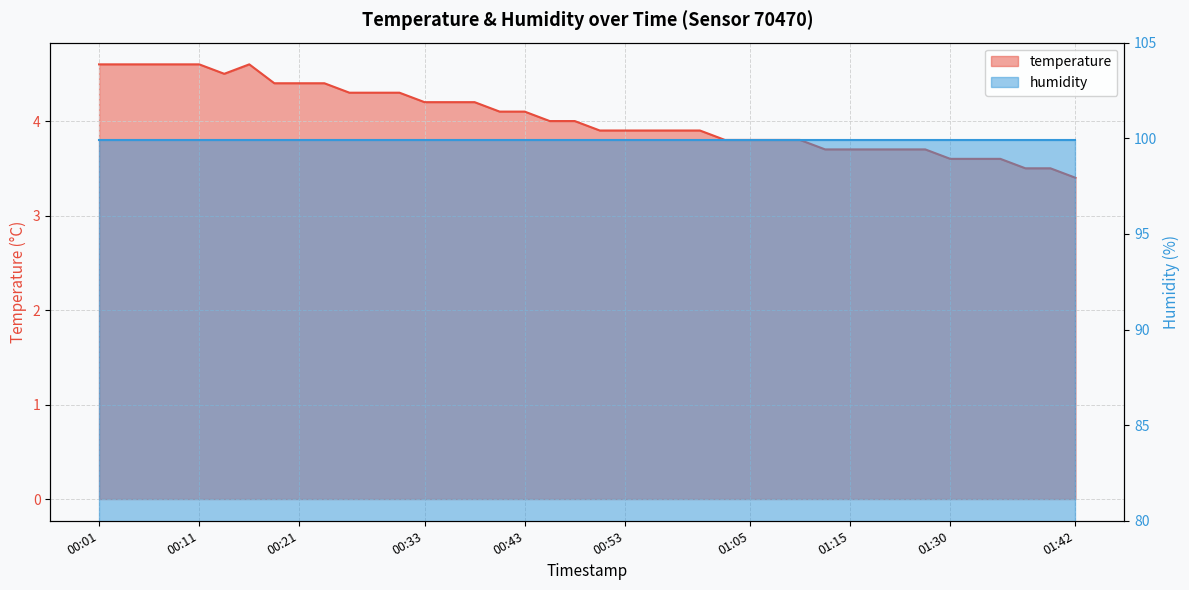

At which label does the data first exceed 4?

00:01